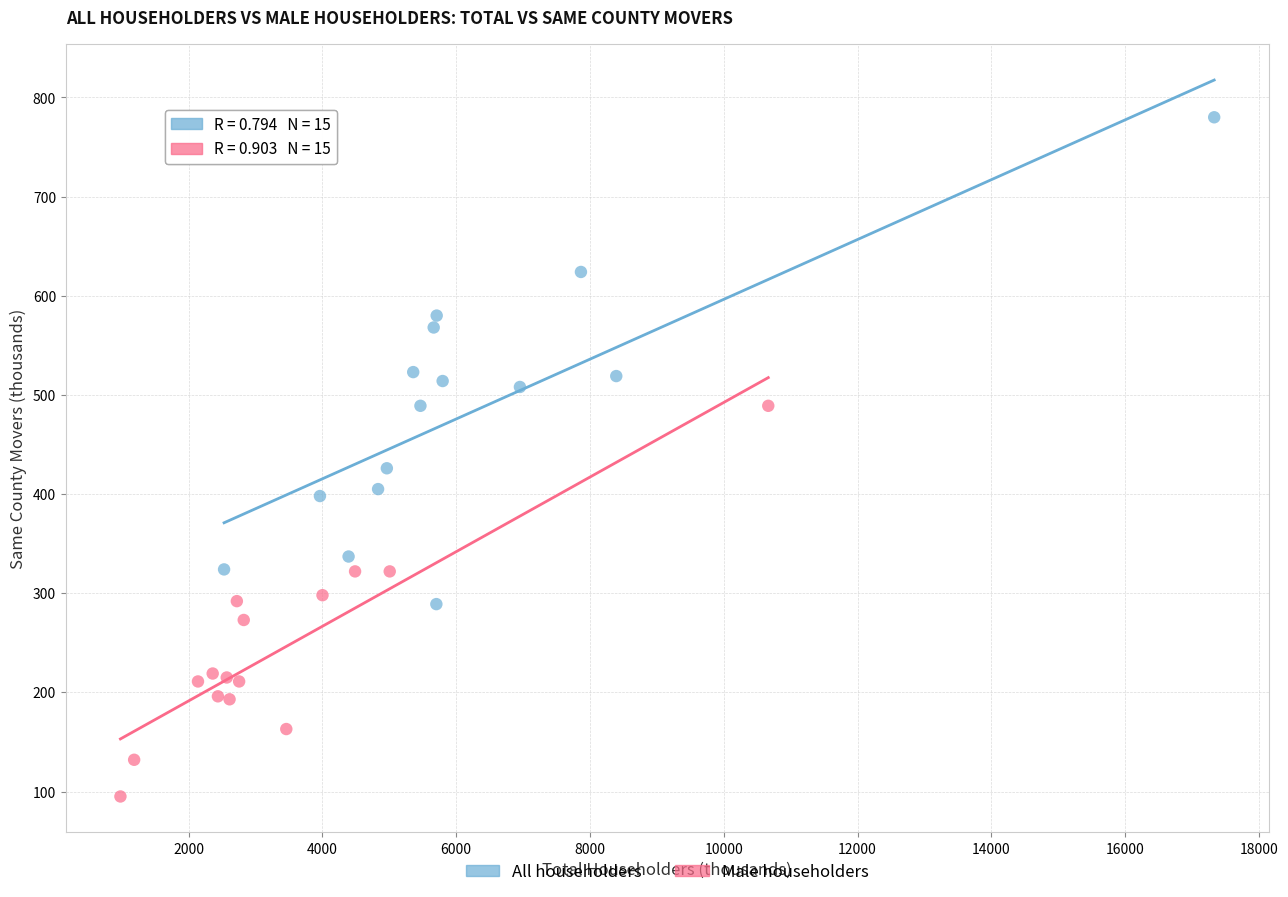

What are all the series names shown in the legend?

All householders, Male householders